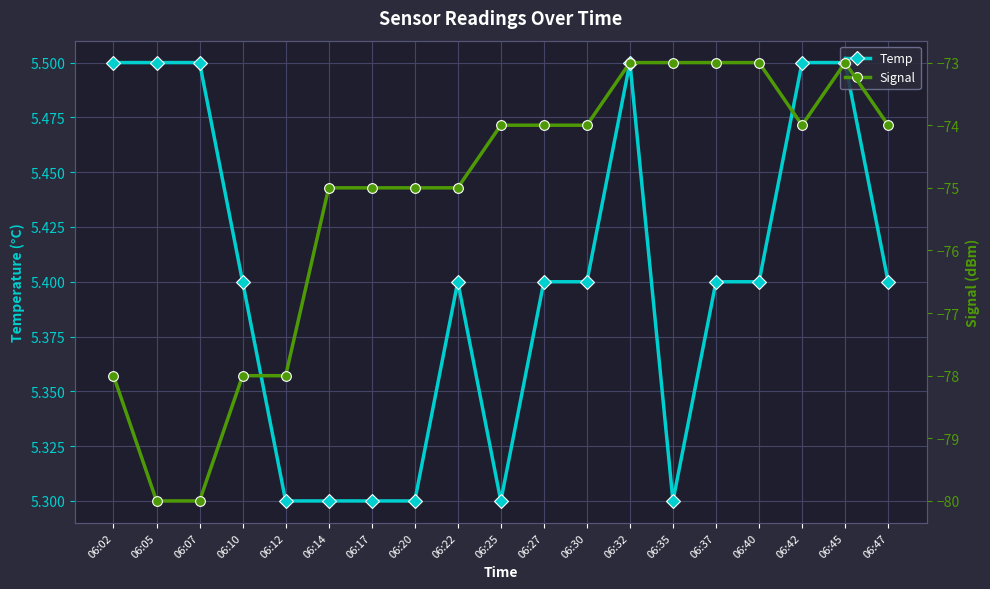

Where is the first local maximum for Signal?

06:45